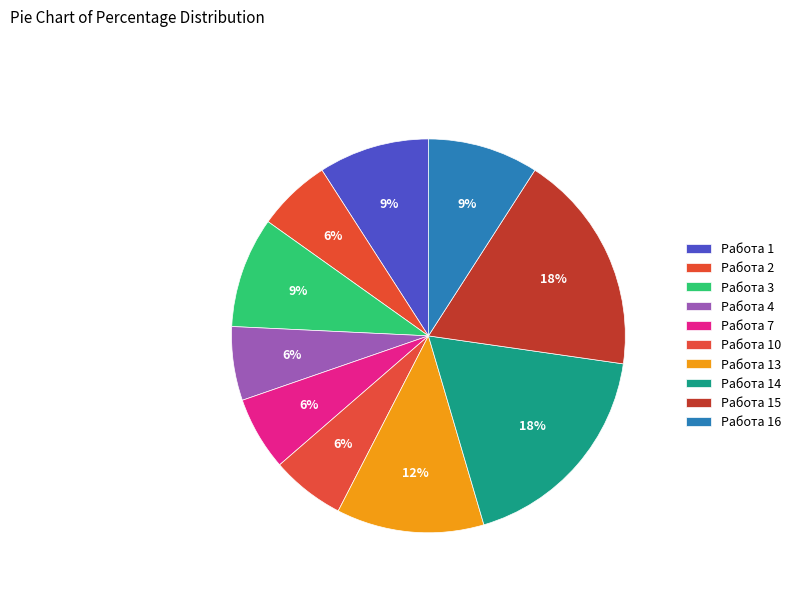

How many segments does this pie chart have?

10